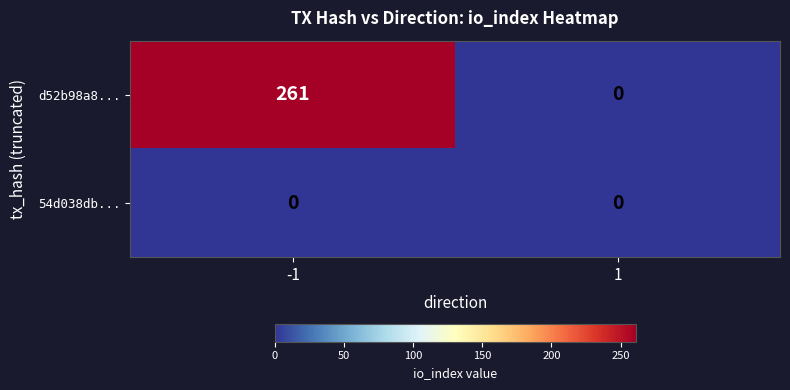

Reading left to right, what are all the values shown in this chart?

d52b98a8...: 261	0
54d038db...: 0	0